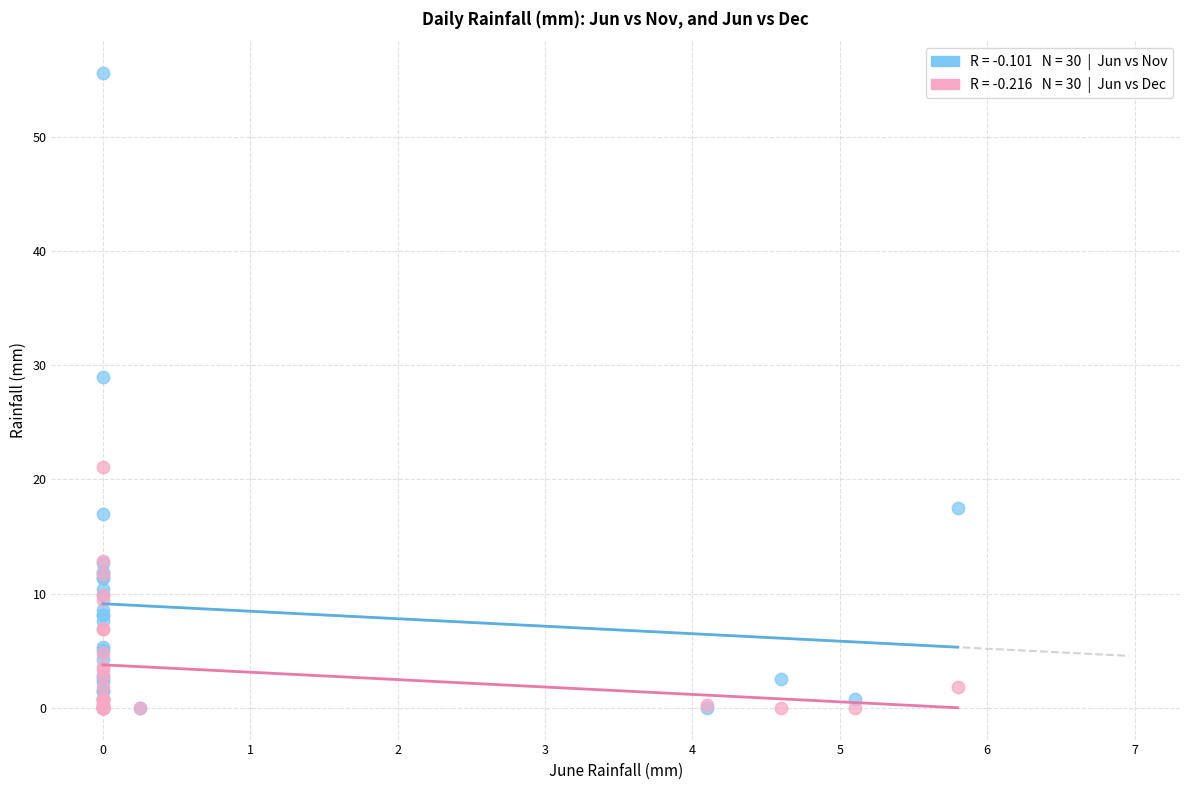

Across all series, what Y value is closest to 27?

29.0